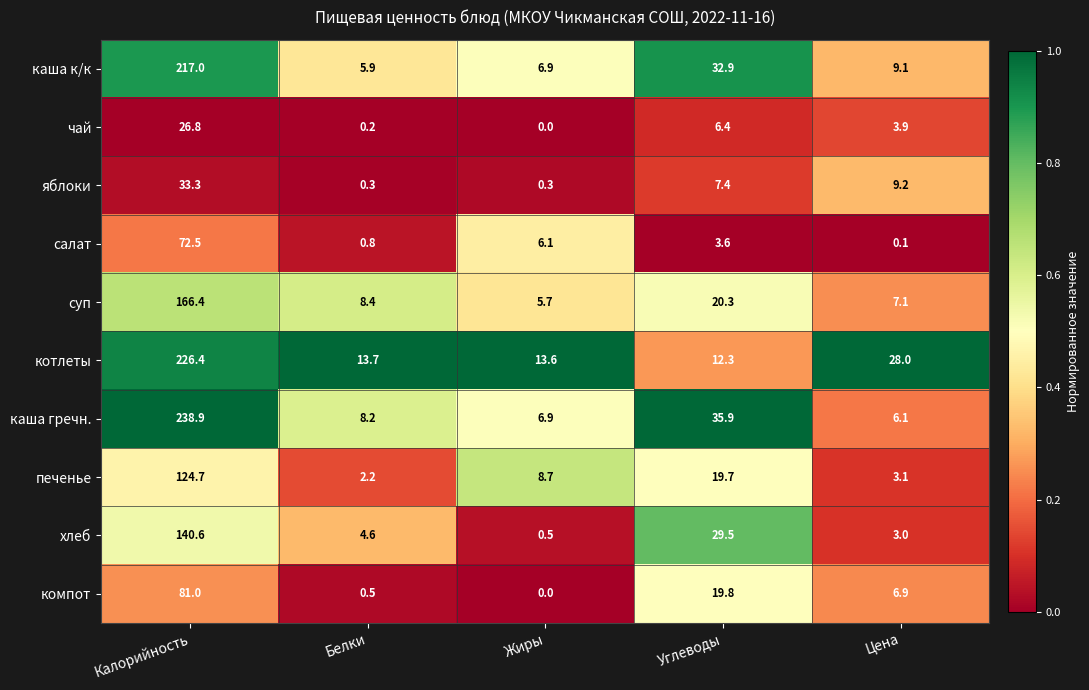

What is the difference between the maximum and minimum values in the хлеб series?

140.1